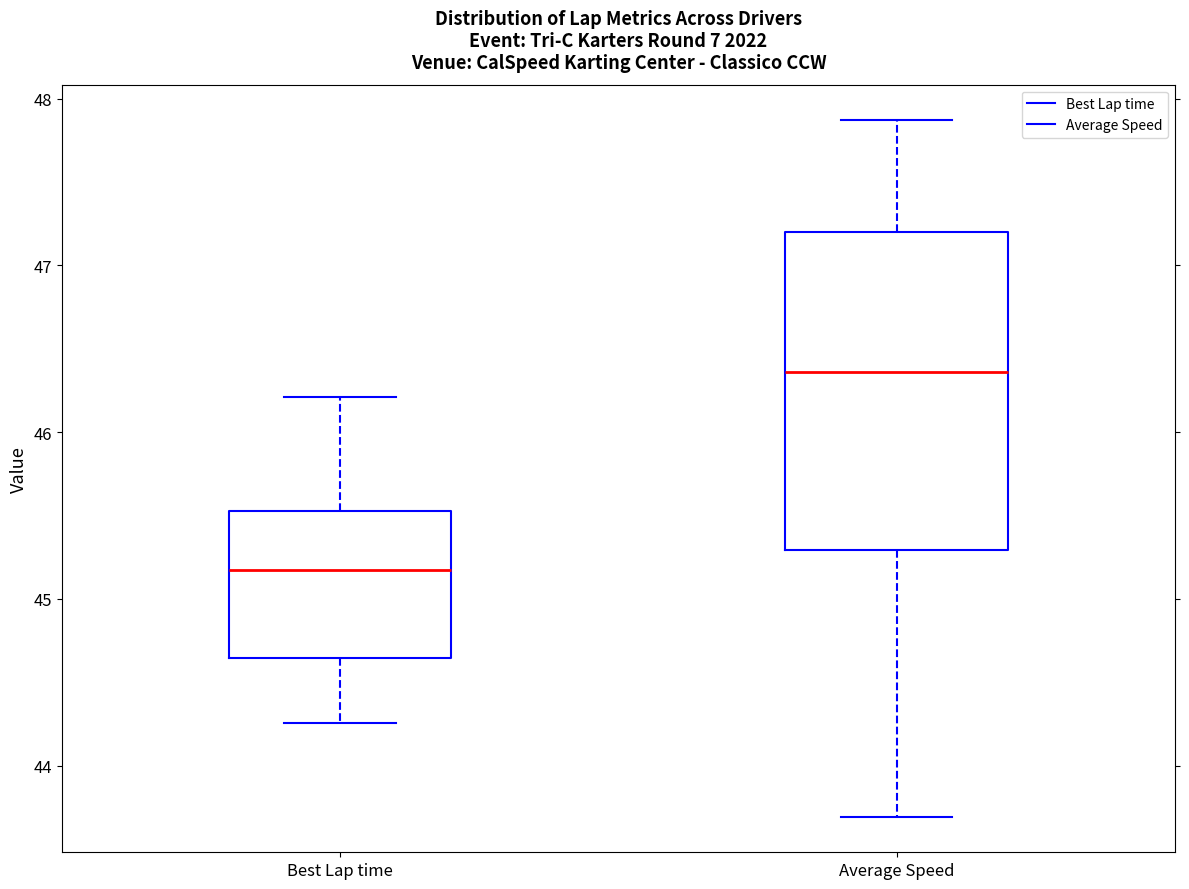

Where does the lower whisker of the box for Average Speed end on the y-axis? The values are not printed on the chart, so give them approximately, as read against the axis.

43.7